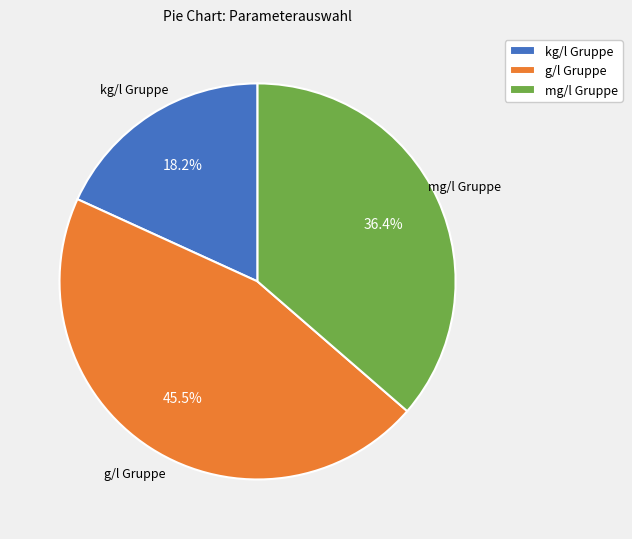

What percentage is NOT represented by mg/l Gruppe?

63.6%